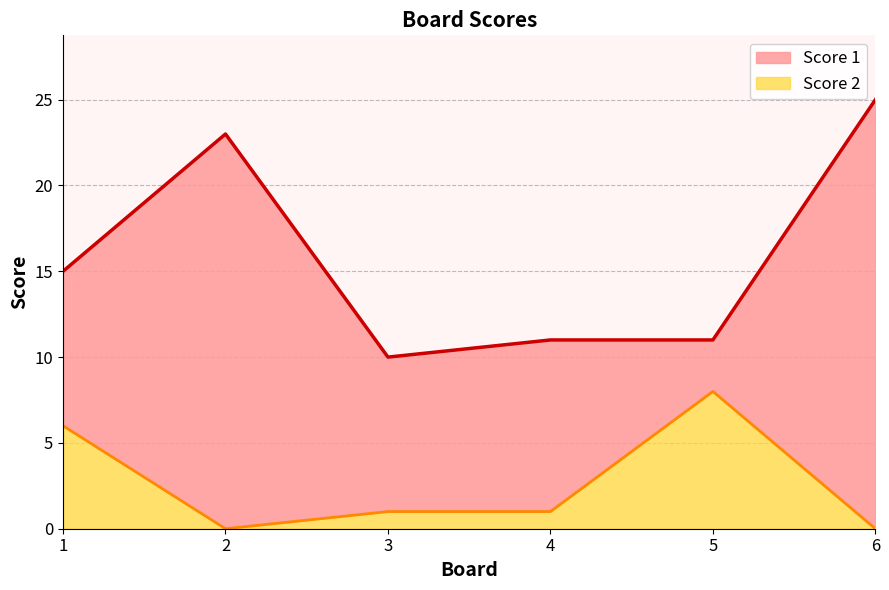

List the series in order of their overall mean, lowest first.

Score 2, Score 1